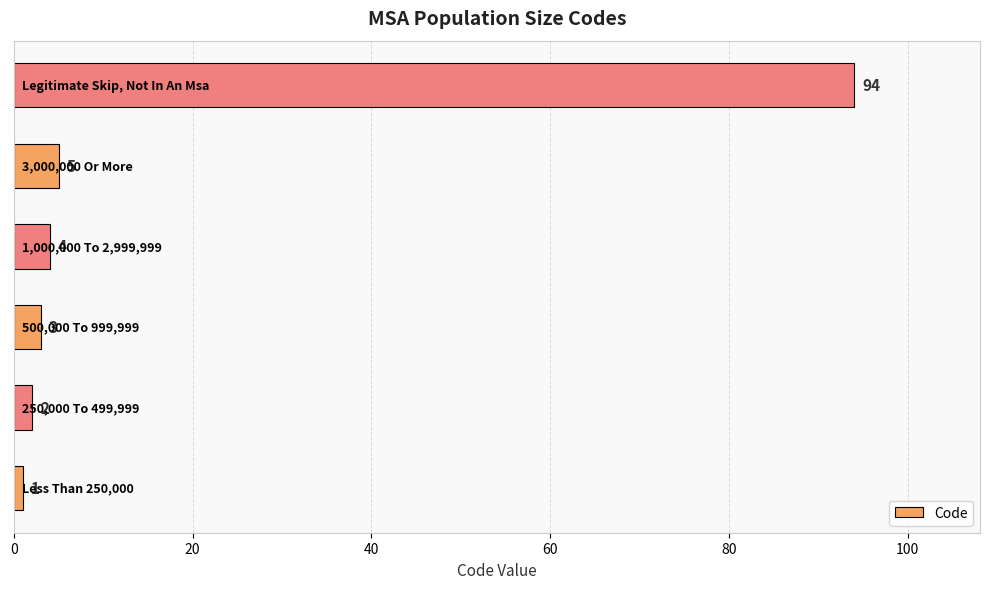

What is the difference between the maximum and minimum values?

93